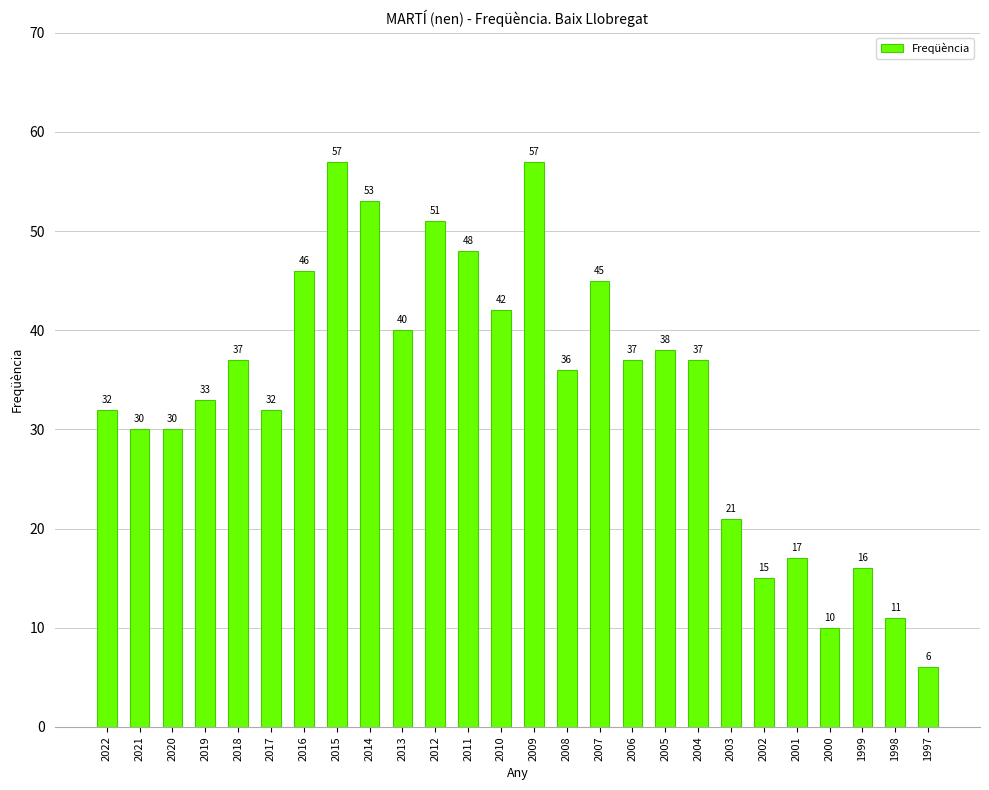

How many bars are there in total?

26